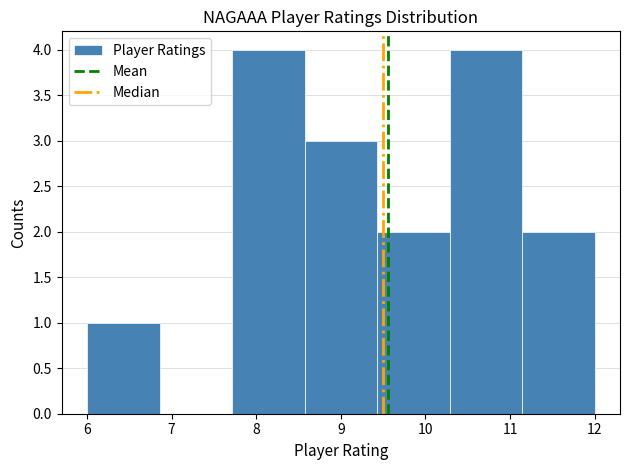

Reading left to right, list every bar in this chart as the range it spans on the x-axis followed by its height. Neither the bar edges nor the heights are printed on the chart, so give them approximately, as read against the axes.

6.0 to 6.9: 1
6.9 to 7.7: 0
7.7 to 8.6: 4
8.6 to 9.4: 3
9.4 to 10.3: 2
10.3 to 11.1: 4
11.1 to 12.0: 2